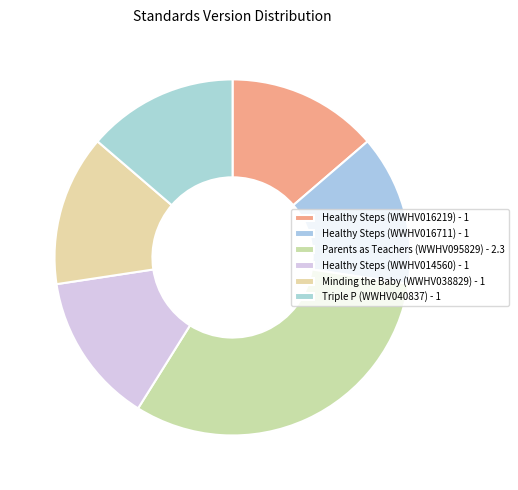

How much of the chart is everything except Parents as Teachers (WWHV095829)?

68.5%